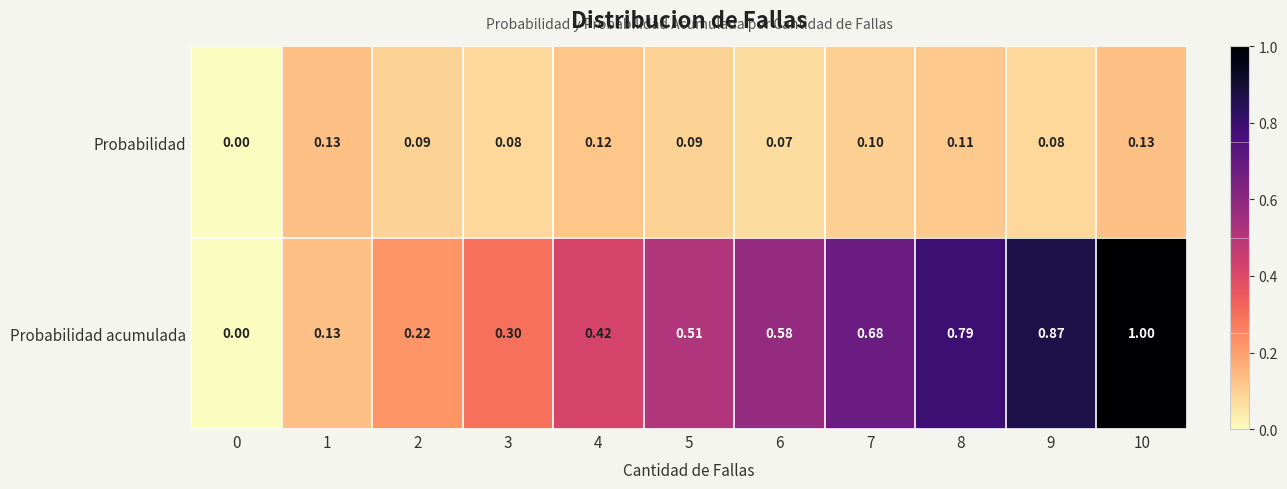

Which series has the largest total across all categories?

Probabilidad acumulada